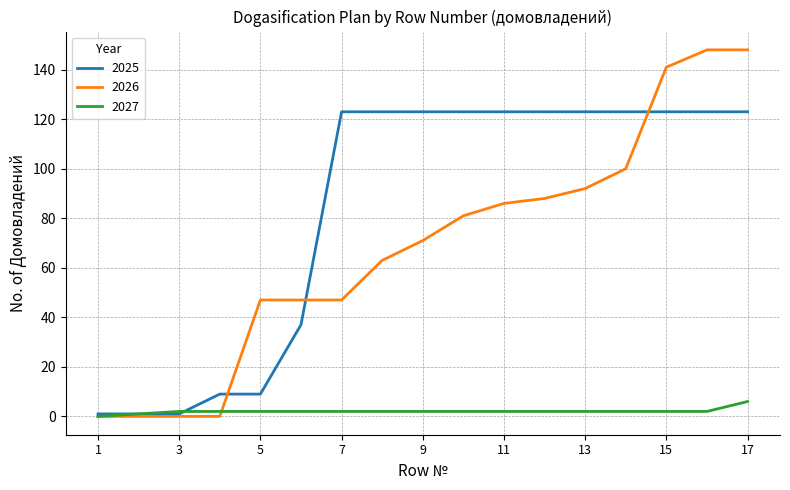

List the series in order of their peak value, highest first.

2026, 2025, 2027